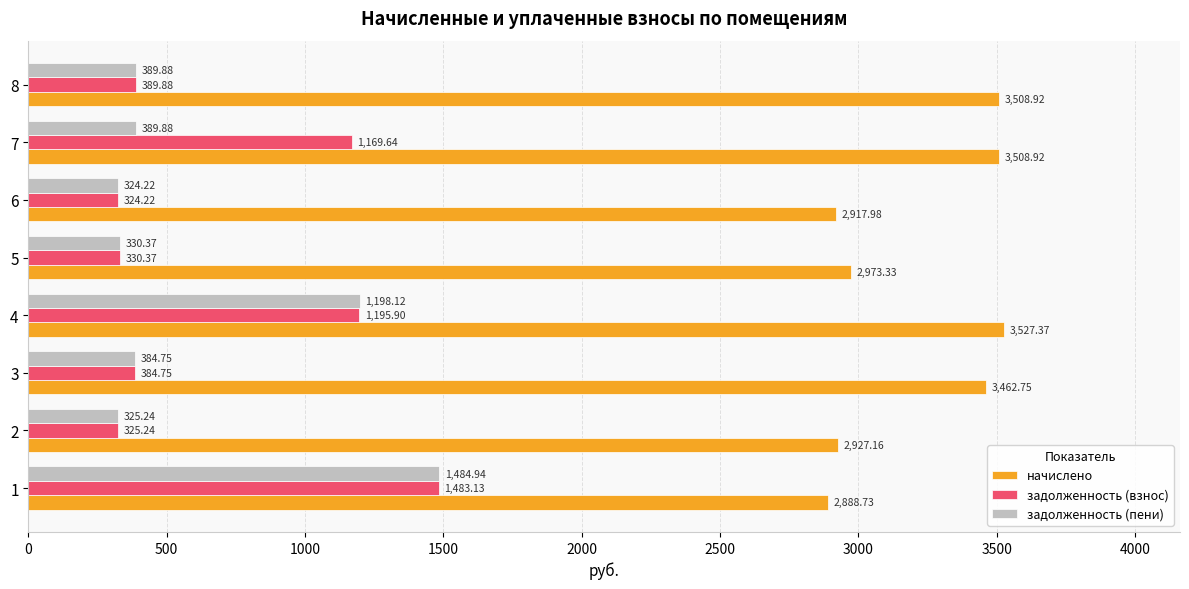

List the series in order of their peak value, highest first.

начислено, задолженность (пени), задолженность (взнос)